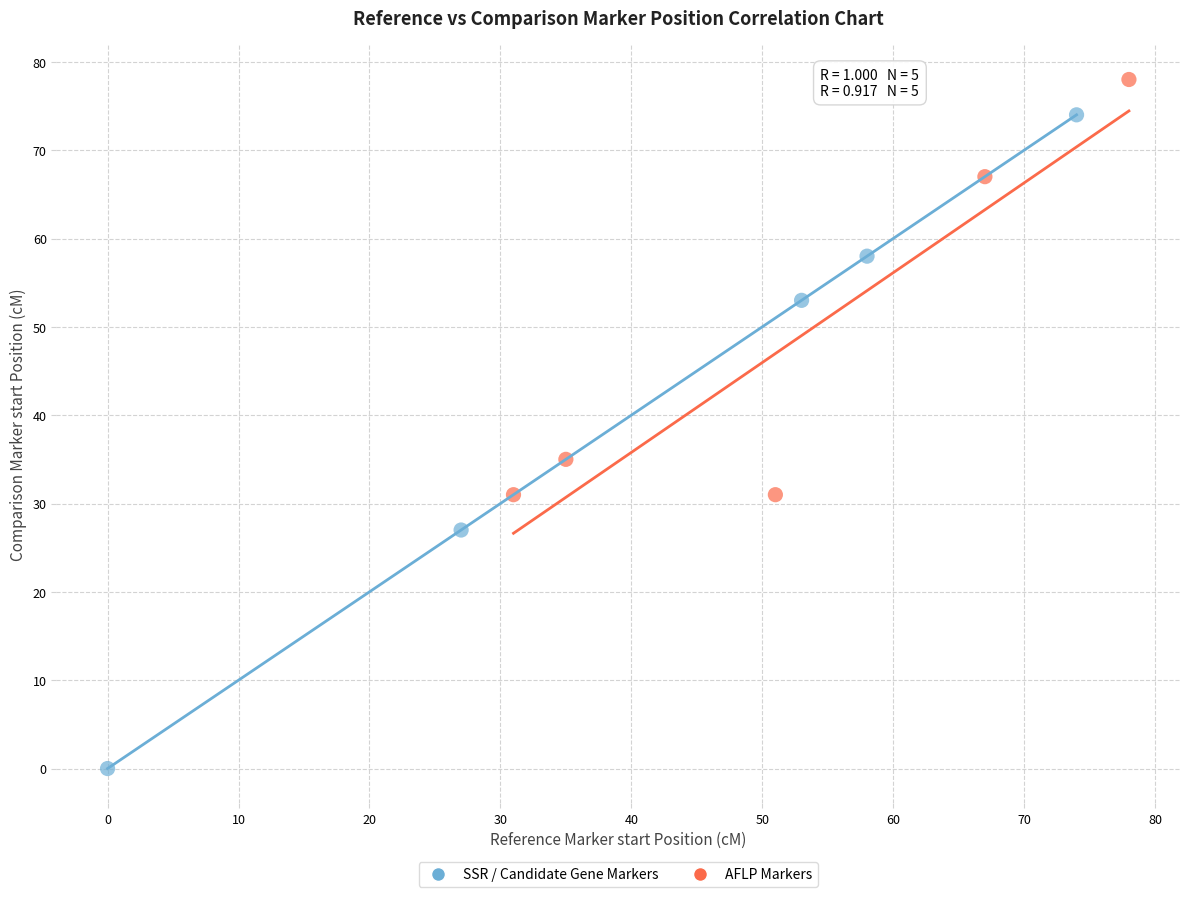

Which series has the largest Y range (max minus min)?

SSR / Candidate Gene Markers